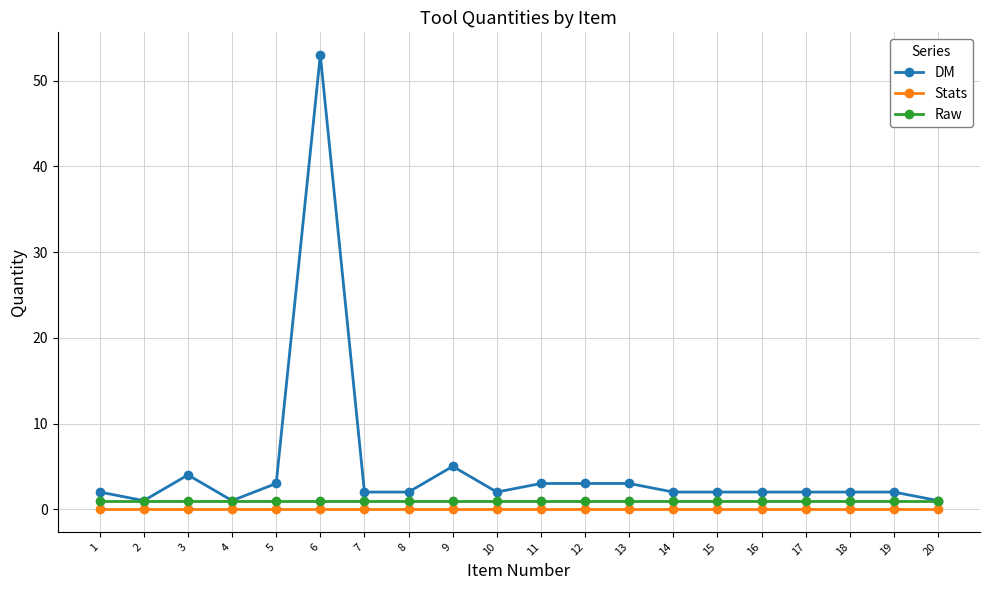

How many data points does each series have?

20